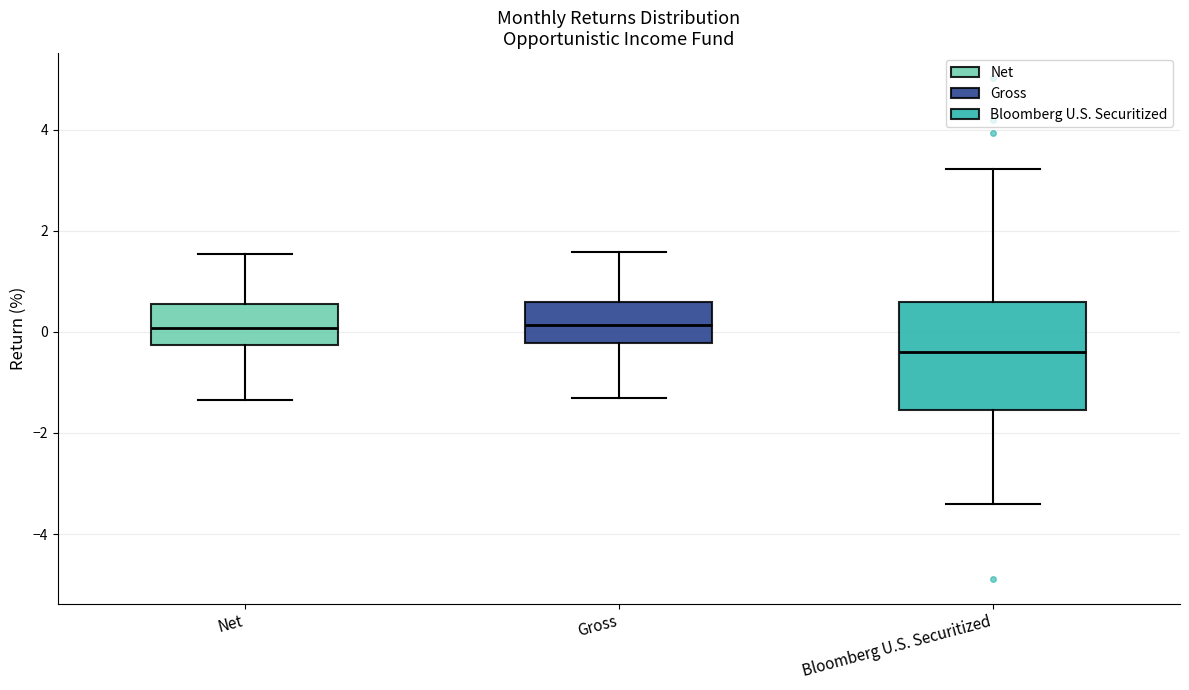

Which box is the tallest, from its lower edge to its upper edge?

Bloomberg U.S. Securitized